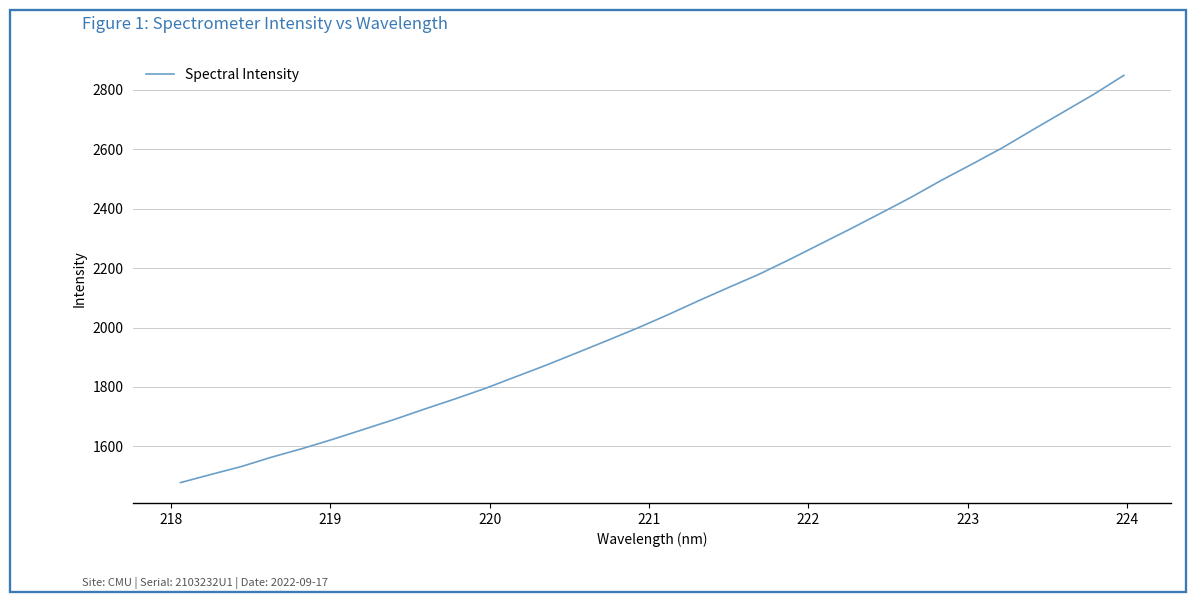

What is the difference between the maximum and minimum values?

1370.5